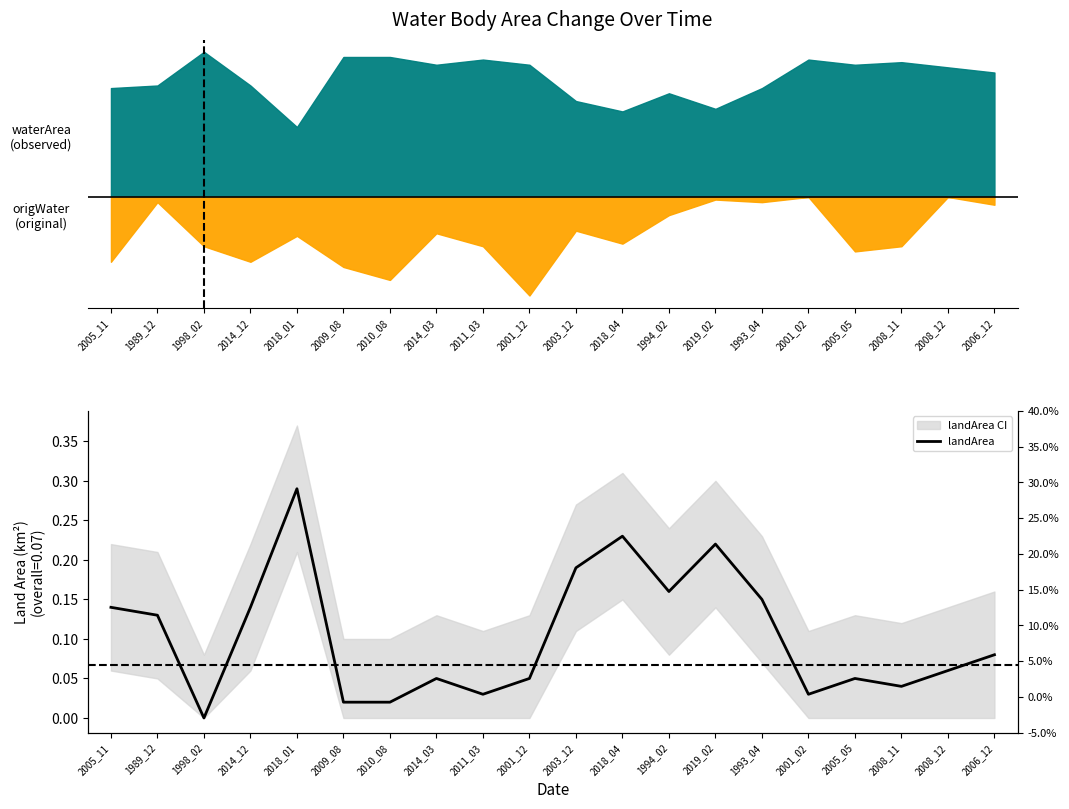

Rank the categories by value from highest to lowest.

2018_01, 2018_04, 2019_02, 2003_12, 1994_02, 1993_04, 2005_11, 2014_12, 1989_12, 2006_12, 2008_12, 2014_03, 2001_12, 2005_05, 2008_11, 2011_03, 2001_02, 2009_08, 2010_08, 1998_02